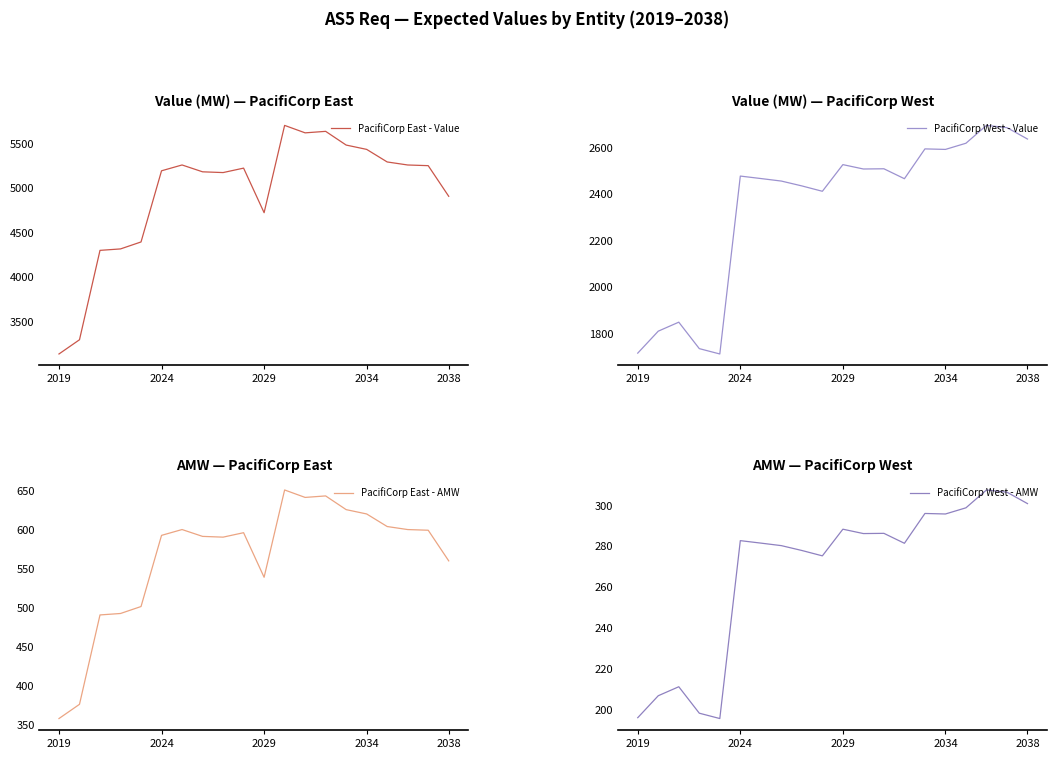

Which category has the lowest value in the PacifiCorp East - Value series?

2019